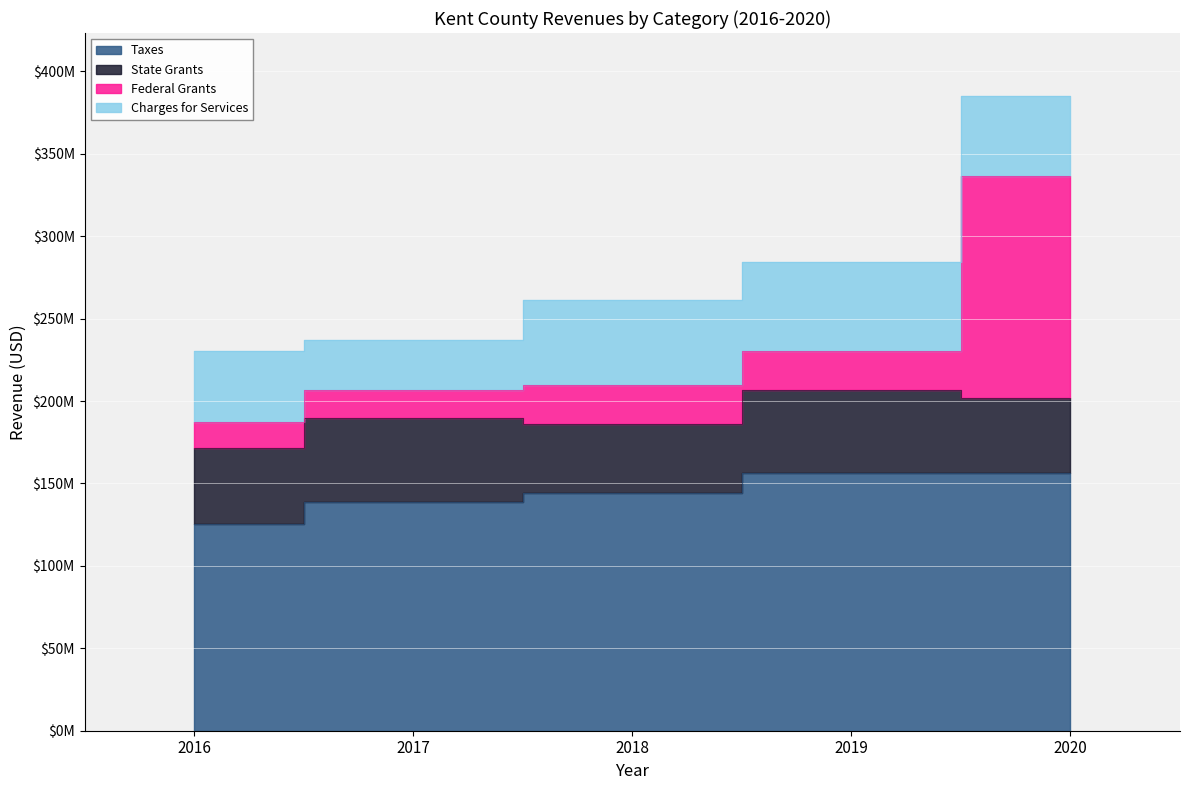

Which series has the largest total across all categories?

Taxes